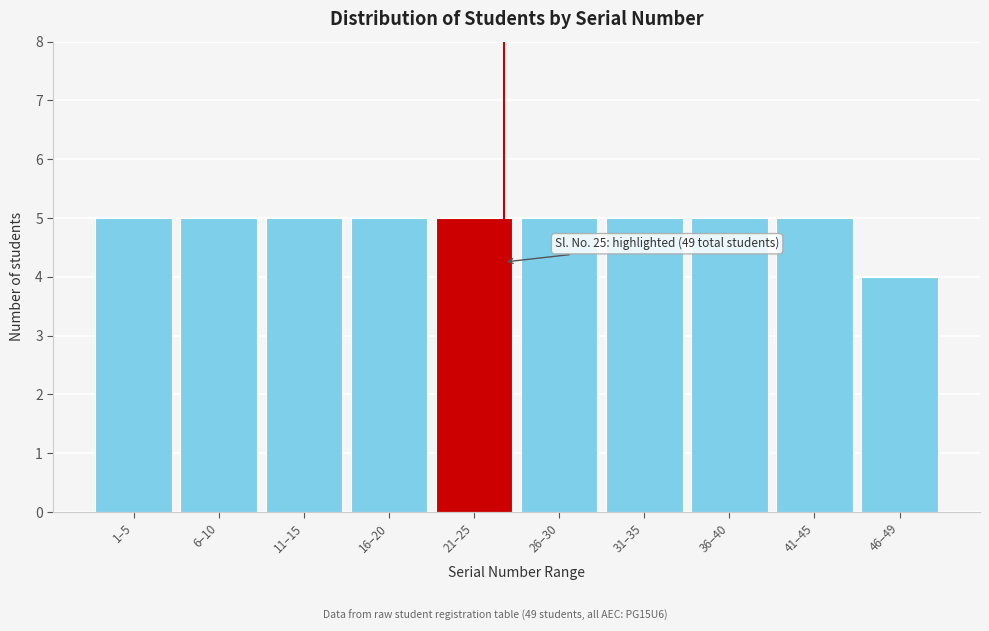

Reading left to right, extract all data points from this chart.

1–5=5	6–10=5	11–15=5	16–20=5	21–25=5	26–30=5	31–35=5	36–40=5	41–45=5	46–49=4